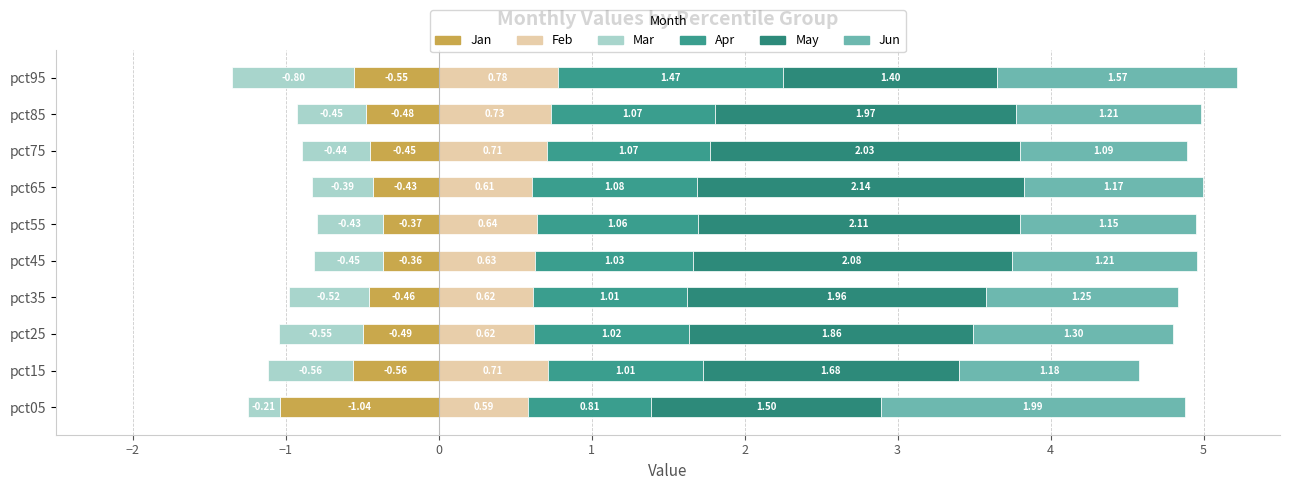

The value of Mar at pct45 is -0.4. True or false?

True